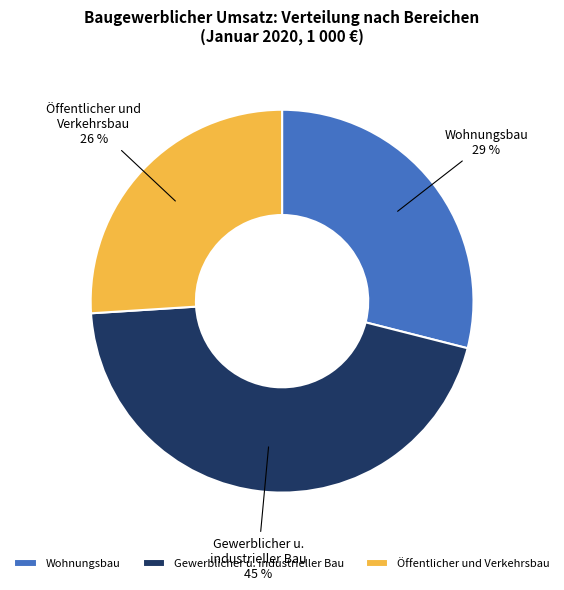

Do Gewerblicher u. industrieller Bau and Öffentlicher und Verkehrsbau together represent more than half of the pie?

Yes